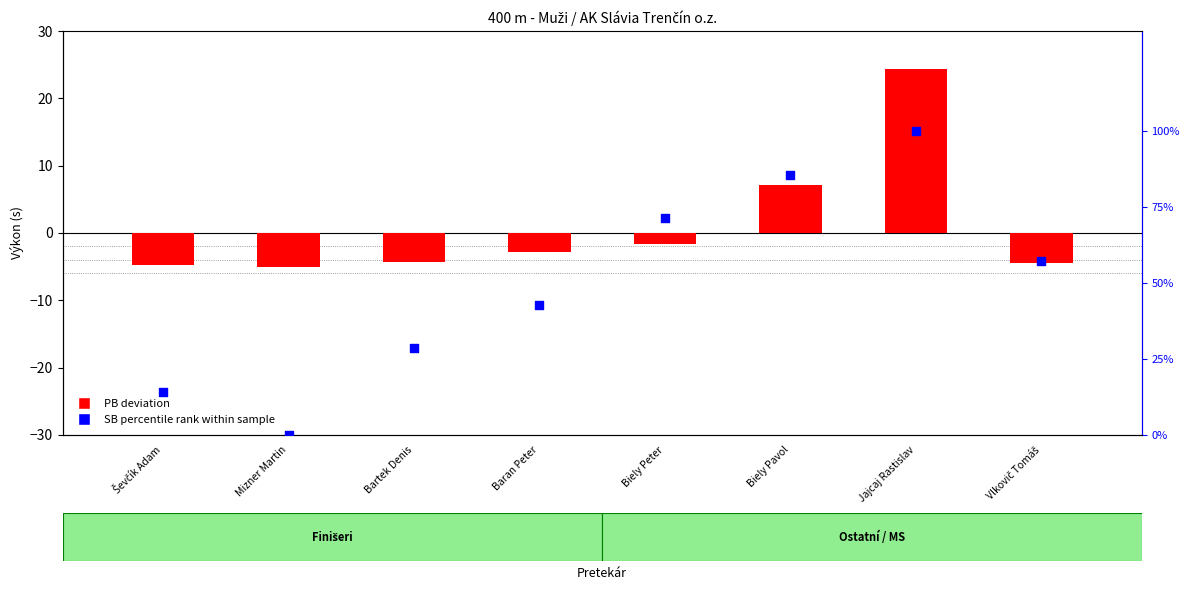

Which series has the largest total across all categories?

SB percentile rank